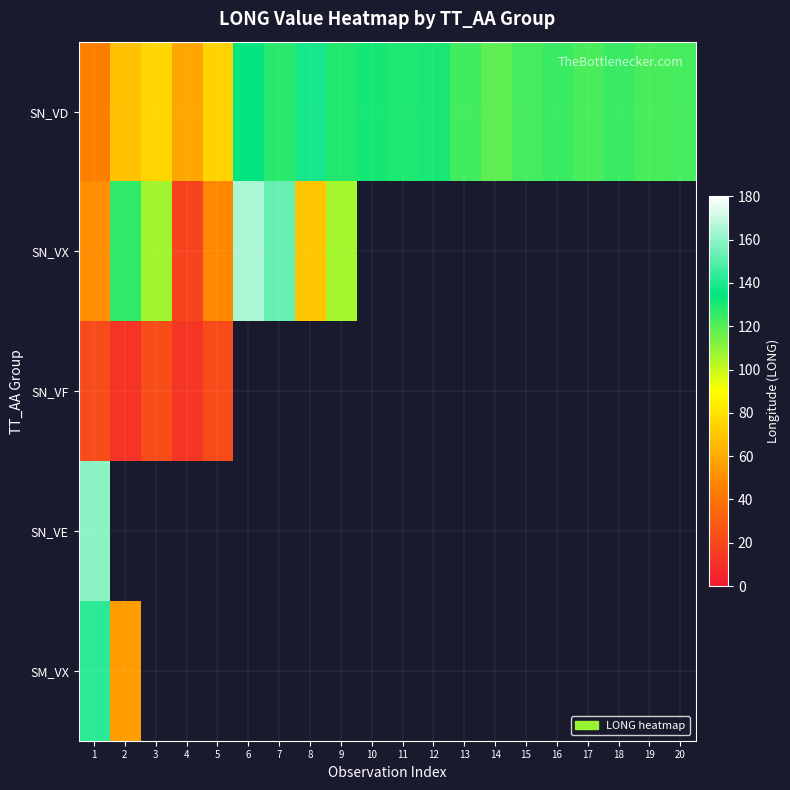

How many data points does each series have?

20